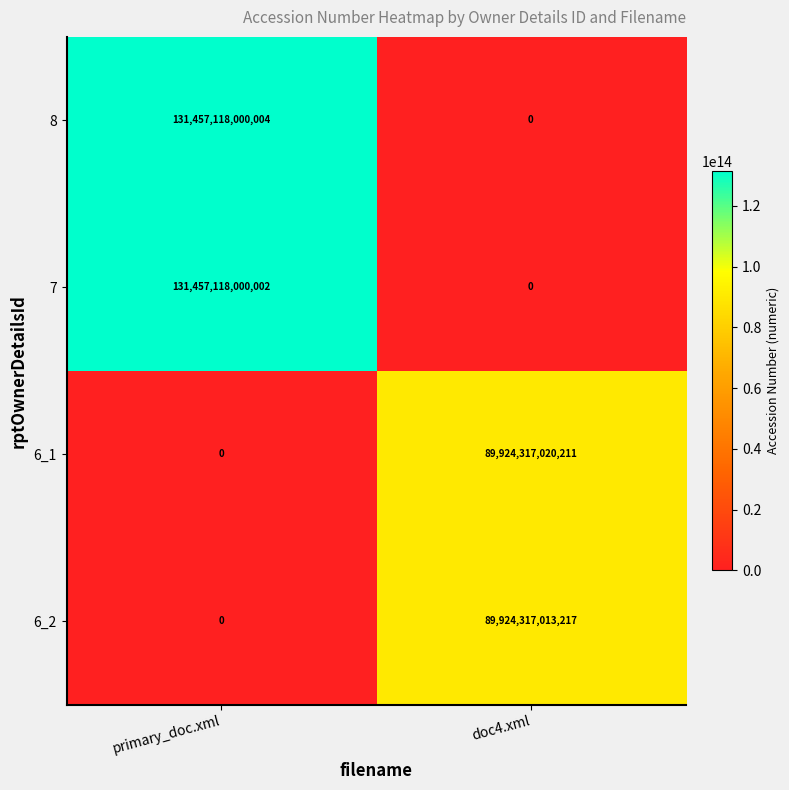

At which category is the sum across all series the highest?

primary_doc.xml